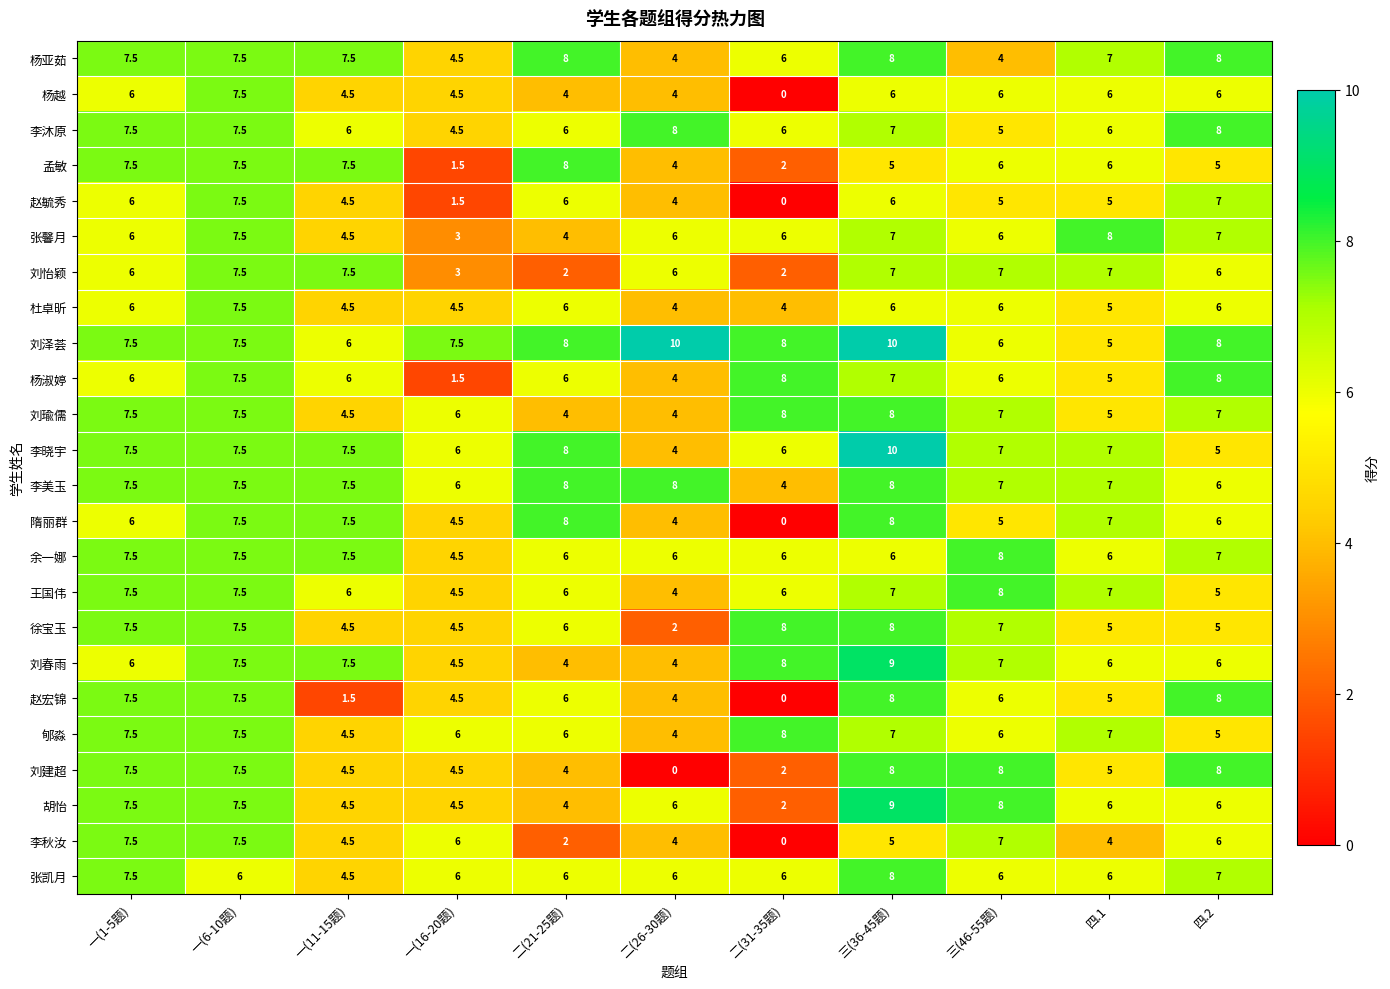

What is the highest value of the 隋丽群 series?

8.0